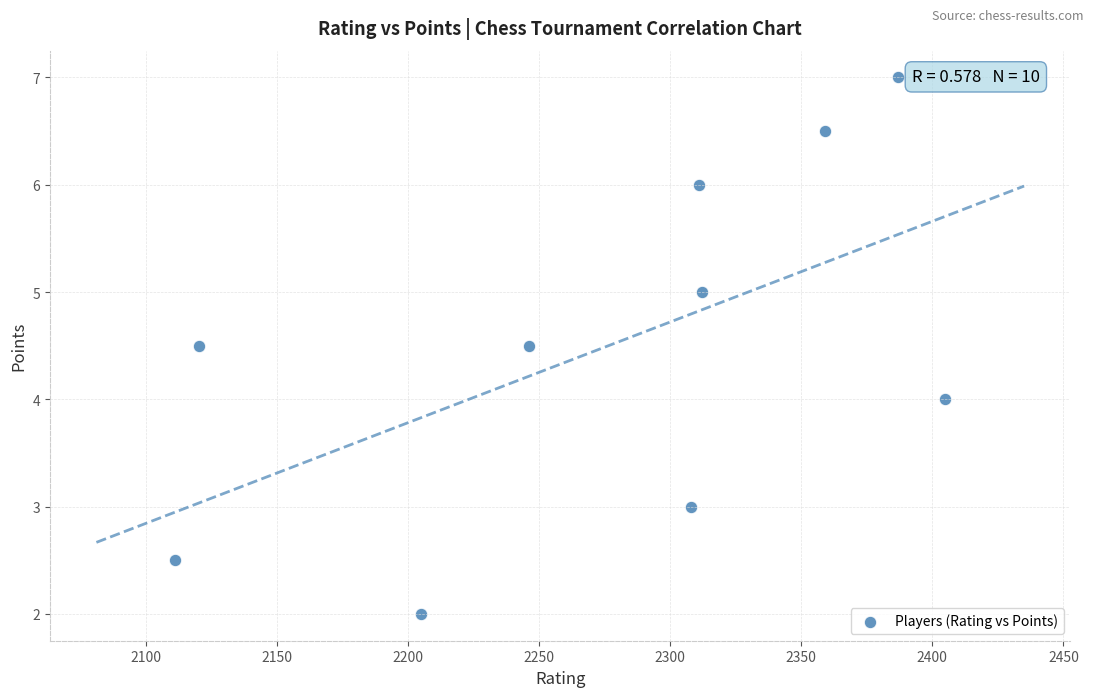

What is the average X value?

2276.4